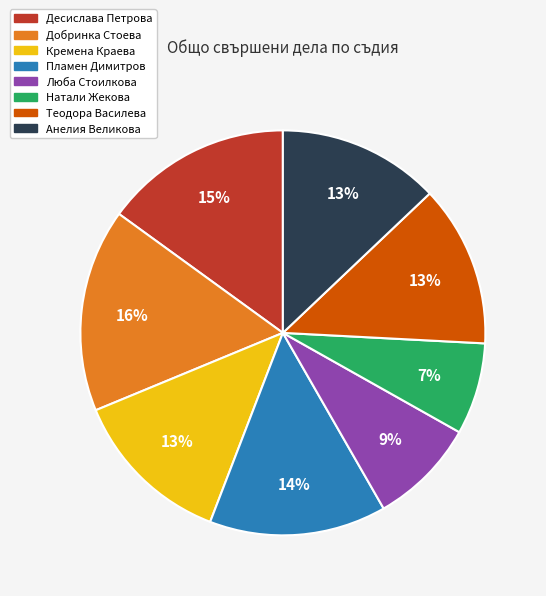

Is there any slice that represents more than half of the pie?

No